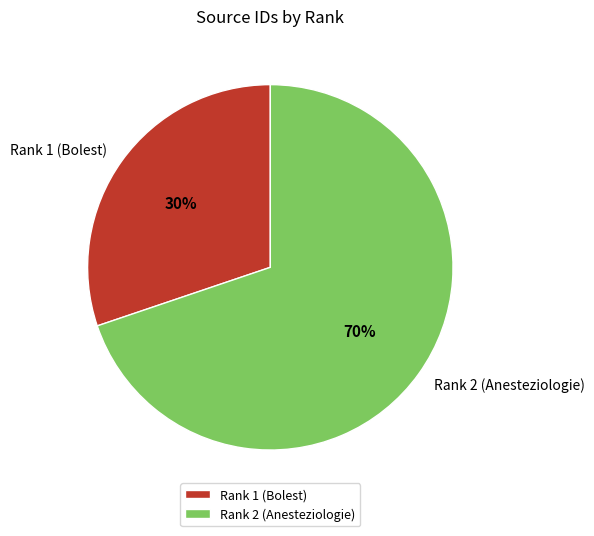

What is the ratio of the value at Rank 1 (Bolest) to the value at Rank 2 (Anesteziologie)?

0.4